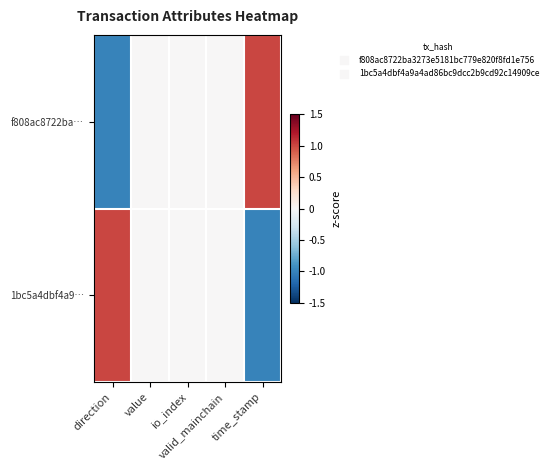

How many data points does each series have?

5